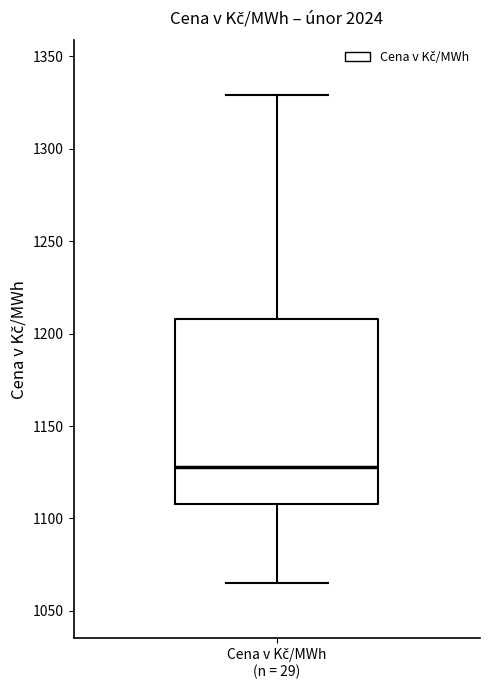

Transcribe this box plot: give where the median line is, the range the box spans, and where the two whiskers end, as read against the y-axis. The values are not printed on the chart, so give them approximately, as read against the axis.

median 1130, box 1110 to 1210, whiskers 1065 to 1330